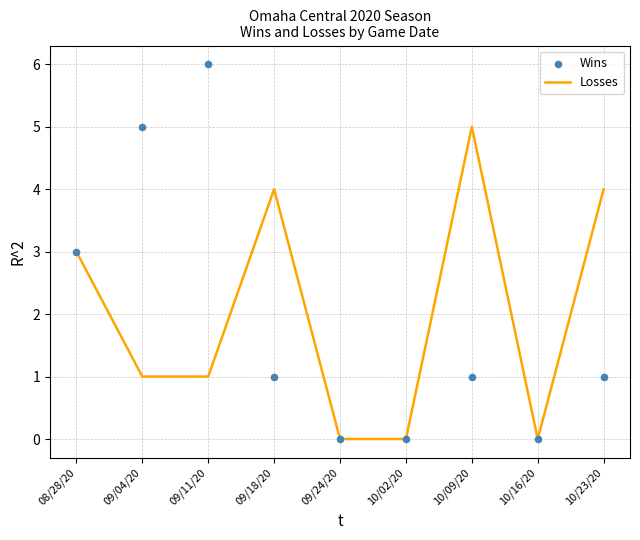

Which series has the largest Y range (max minus min)?

Wins